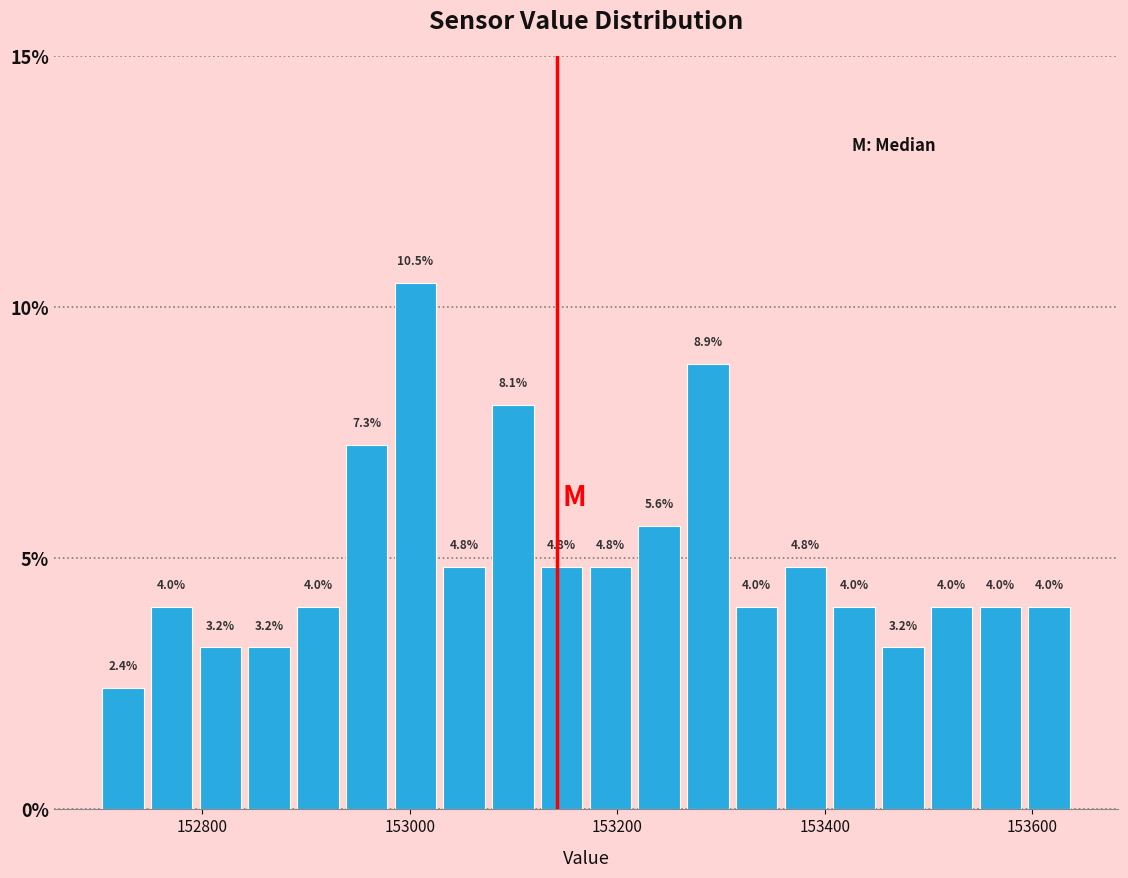

Around what value on the x-axis is the tallest bar? Give the approximate position of its centre, as read against the axis.

153000